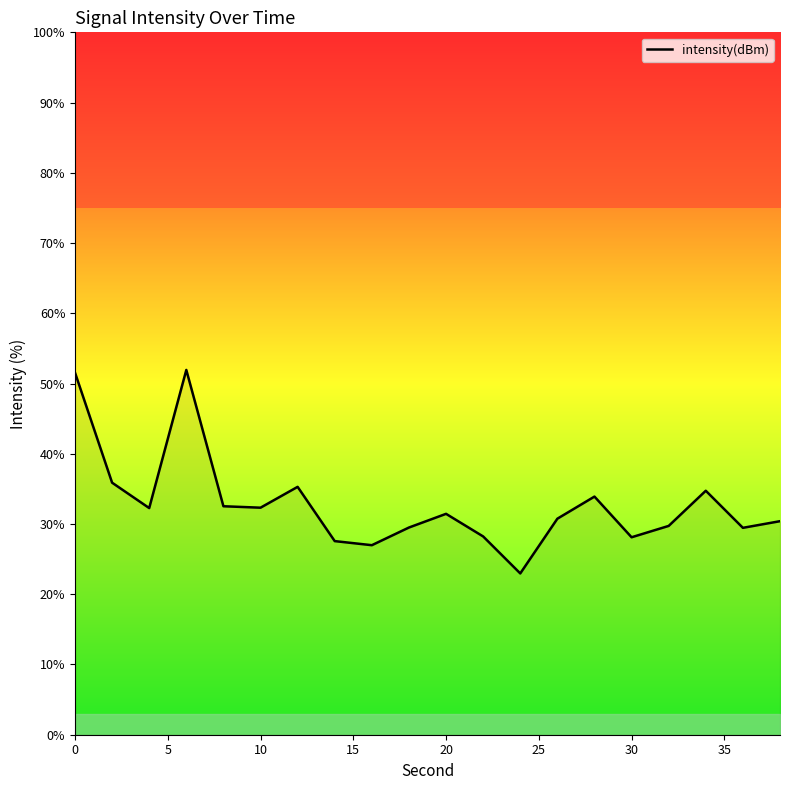

What is the minimum value shown in the chart?

23.0